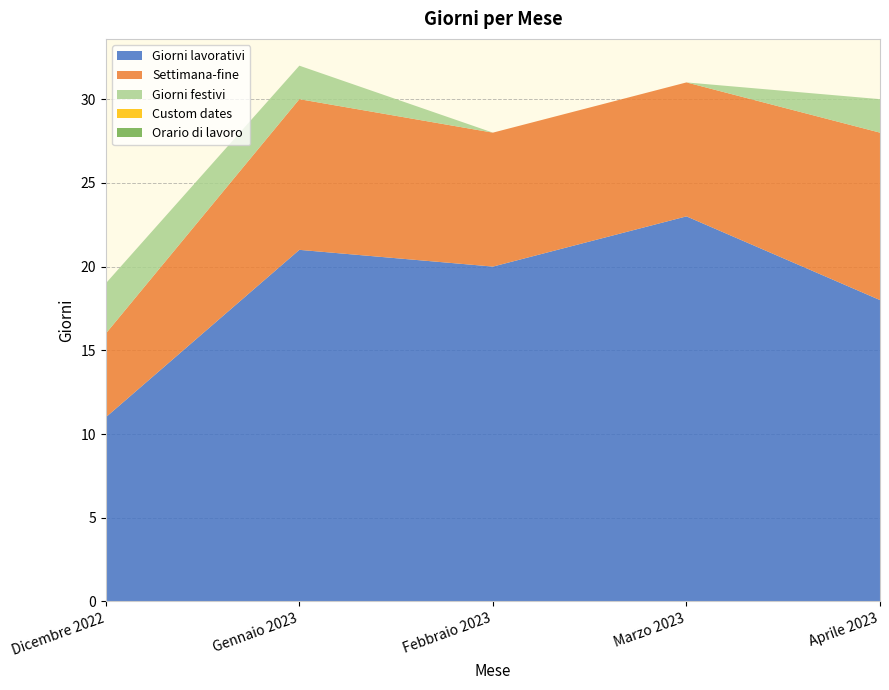

Reading right to left, extract all data points from this chart.

Giorni lavorativi: Aprile 2023=18	Marzo 2023=23	Febbraio 2023=20	Gennaio 2023=21	Dicembre 2022=11
Settimana-fine: Aprile 2023=10	Marzo 2023=8	Febbraio 2023=8	Gennaio 2023=9	Dicembre 2022=5
Giorni festivi: Aprile 2023=2	Marzo 2023=0	Febbraio 2023=0	Gennaio 2023=2	Dicembre 2022=3
Custom dates: Aprile 2023=0	Marzo 2023=0	Febbraio 2023=0	Gennaio 2023=0	Dicembre 2022=0
Orario di lavoro: Aprile 2023=0	Marzo 2023=0	Febbraio 2023=0	Gennaio 2023=0	Dicembre 2022=0